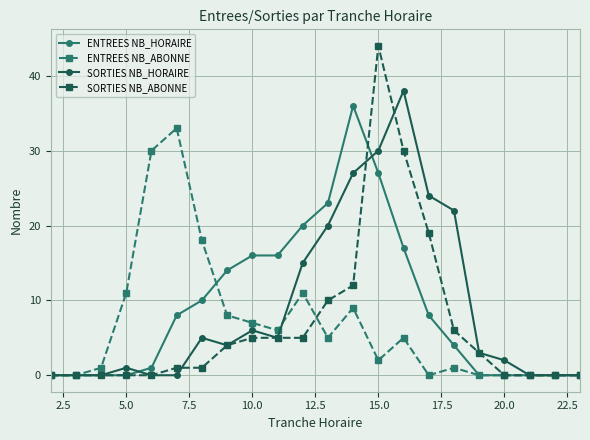

Which series has the widest spread of values?

SORTIES NB_ABONNE